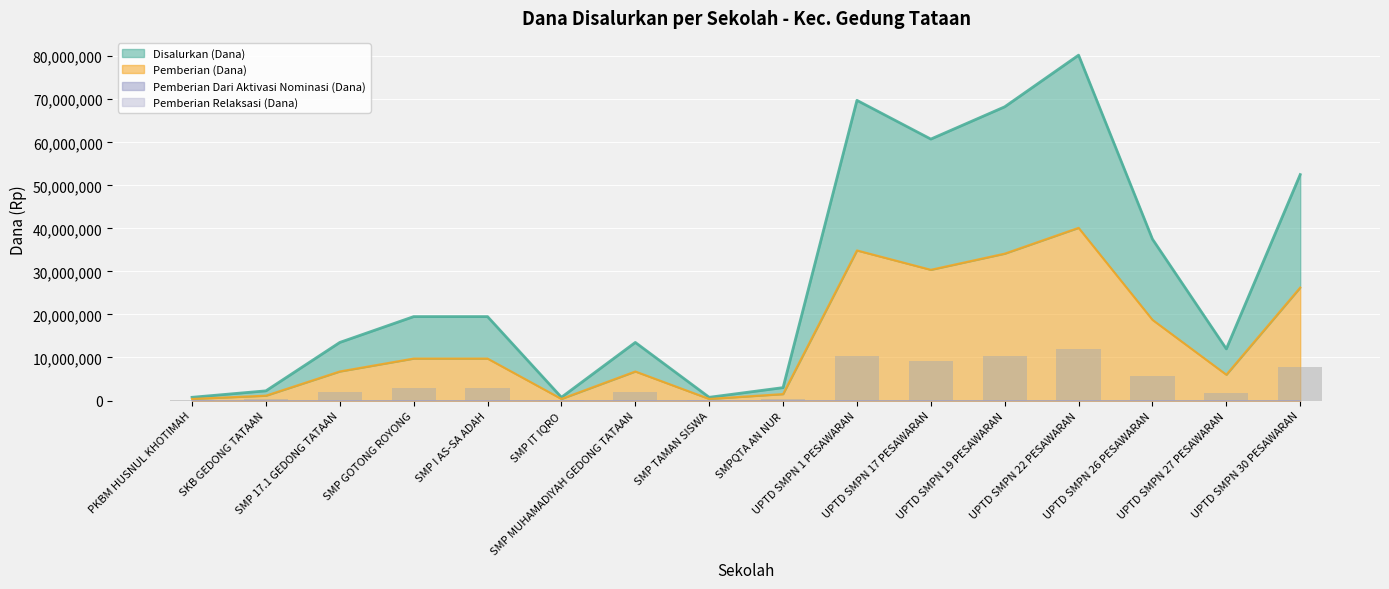

What position from the right is UPTD SMPN 19 PESAWARAN?

5